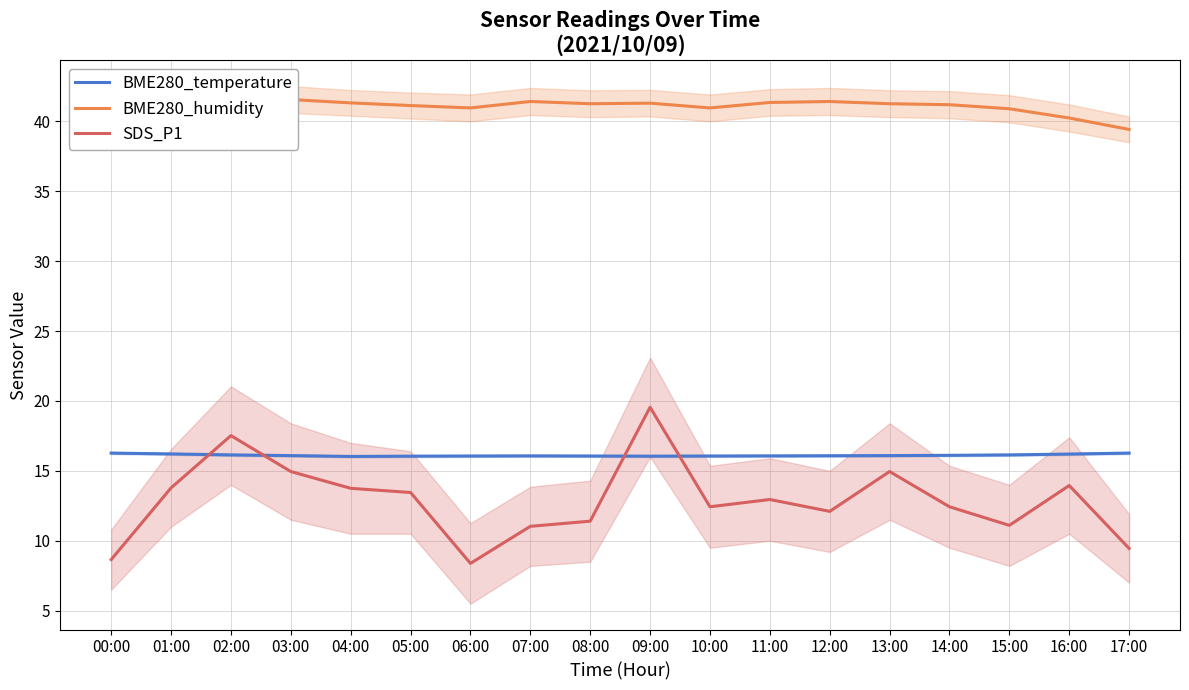

Which series has the largest range (max minus min)?

SDS_P1